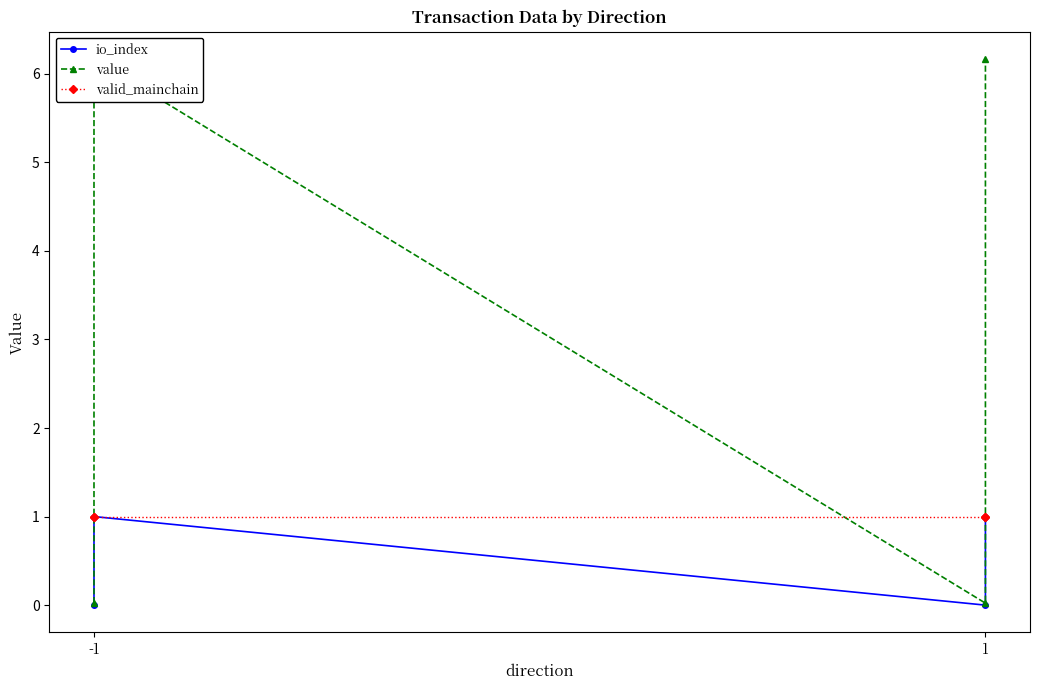

What is the sum of the io_index values at -1 and 1?

1.0